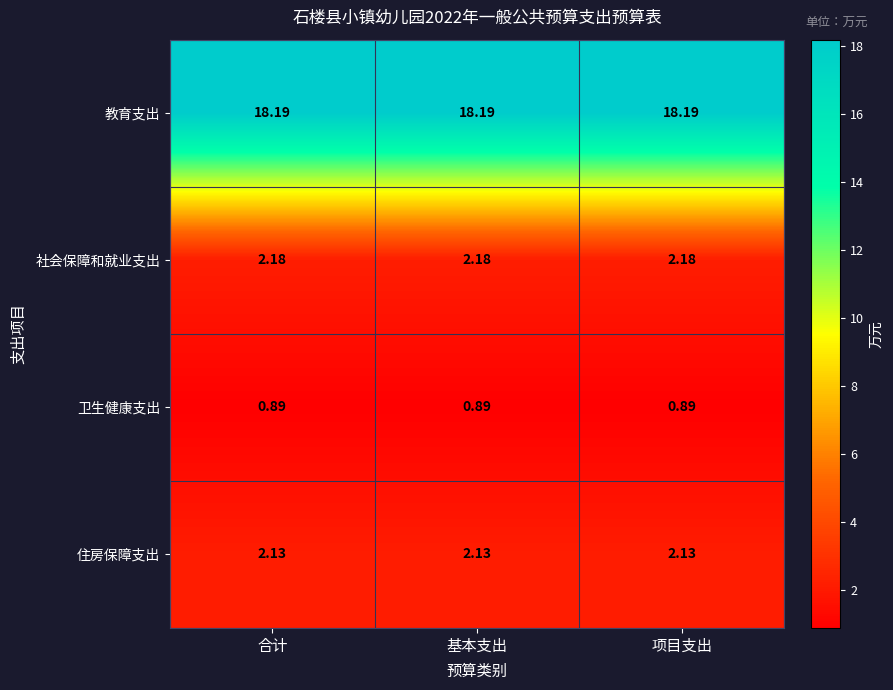

Rank the series at 项目支出 from lowest to highest value.

卫生健康支出, 住房保障支出, 社会保障和就业支出, 教育支出